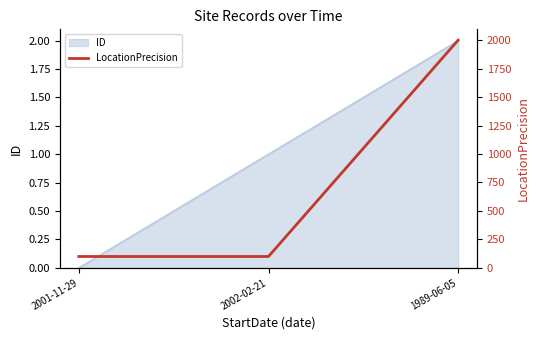

What position from the right is 2001-11-29?

3